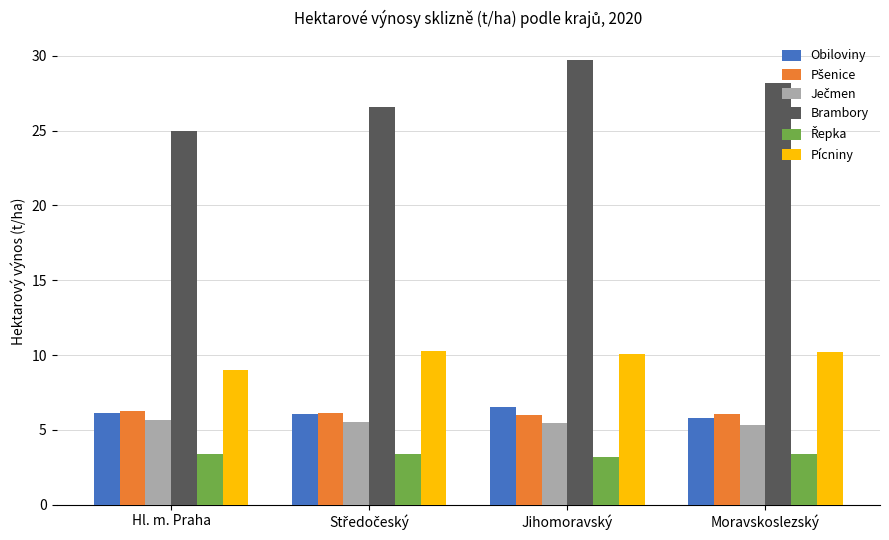

Where does the Brambory series first go above 28?

Jihomoravský